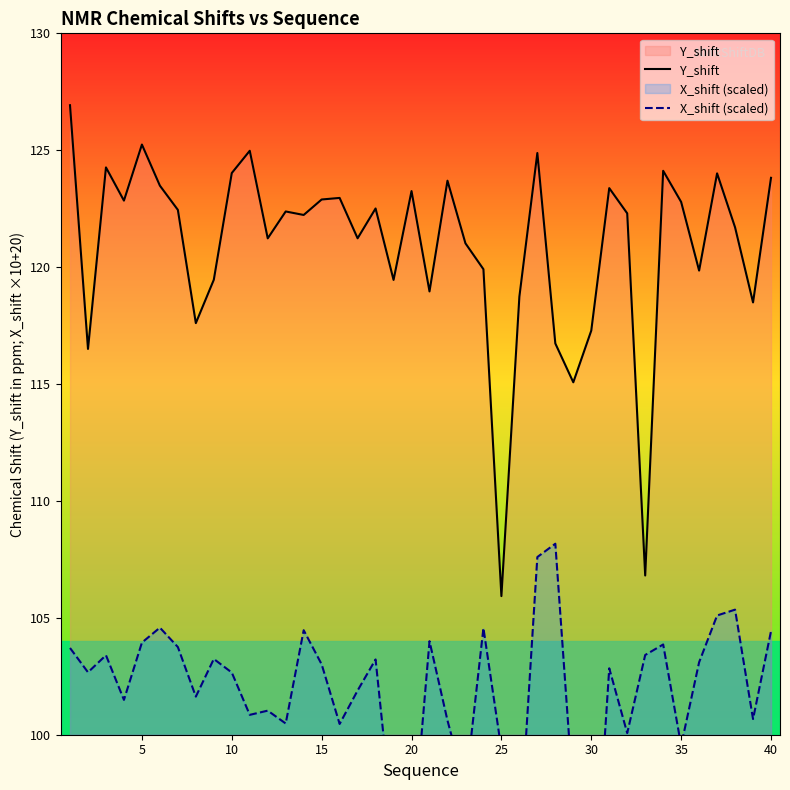

How many lines are shown in the chart?

2